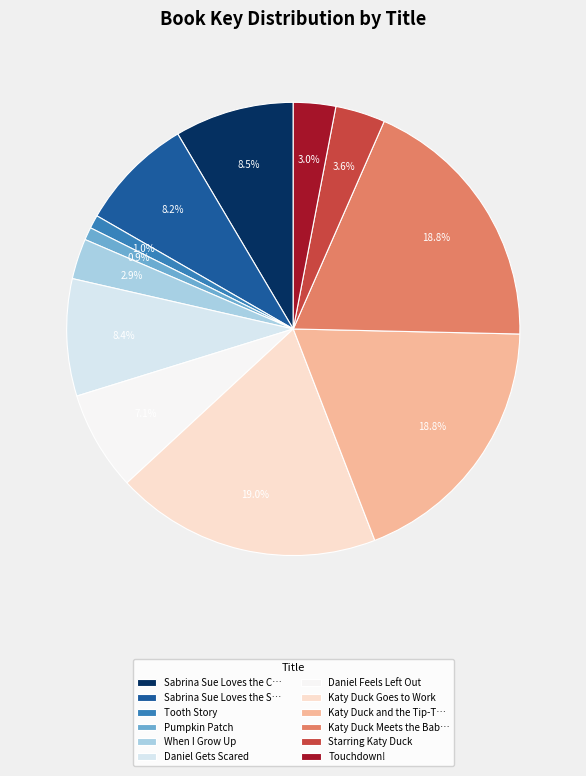

To the nearest percent, what is the average slice percentage?

8%